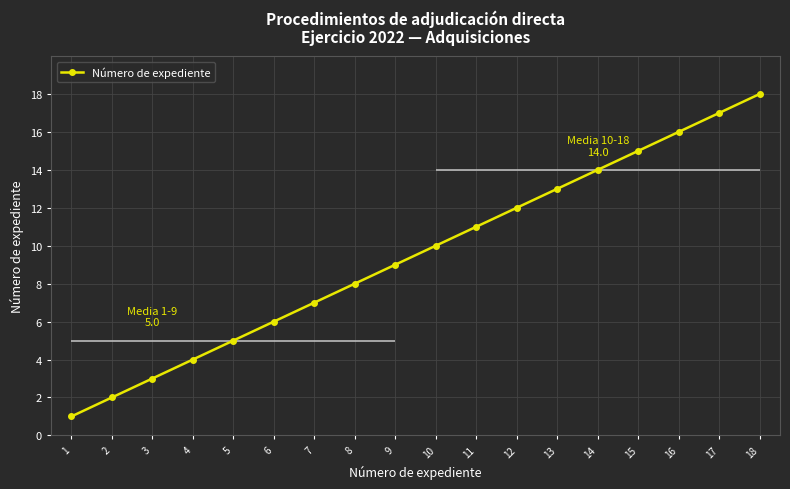

Which label corresponds to the largest value in the chart?

18